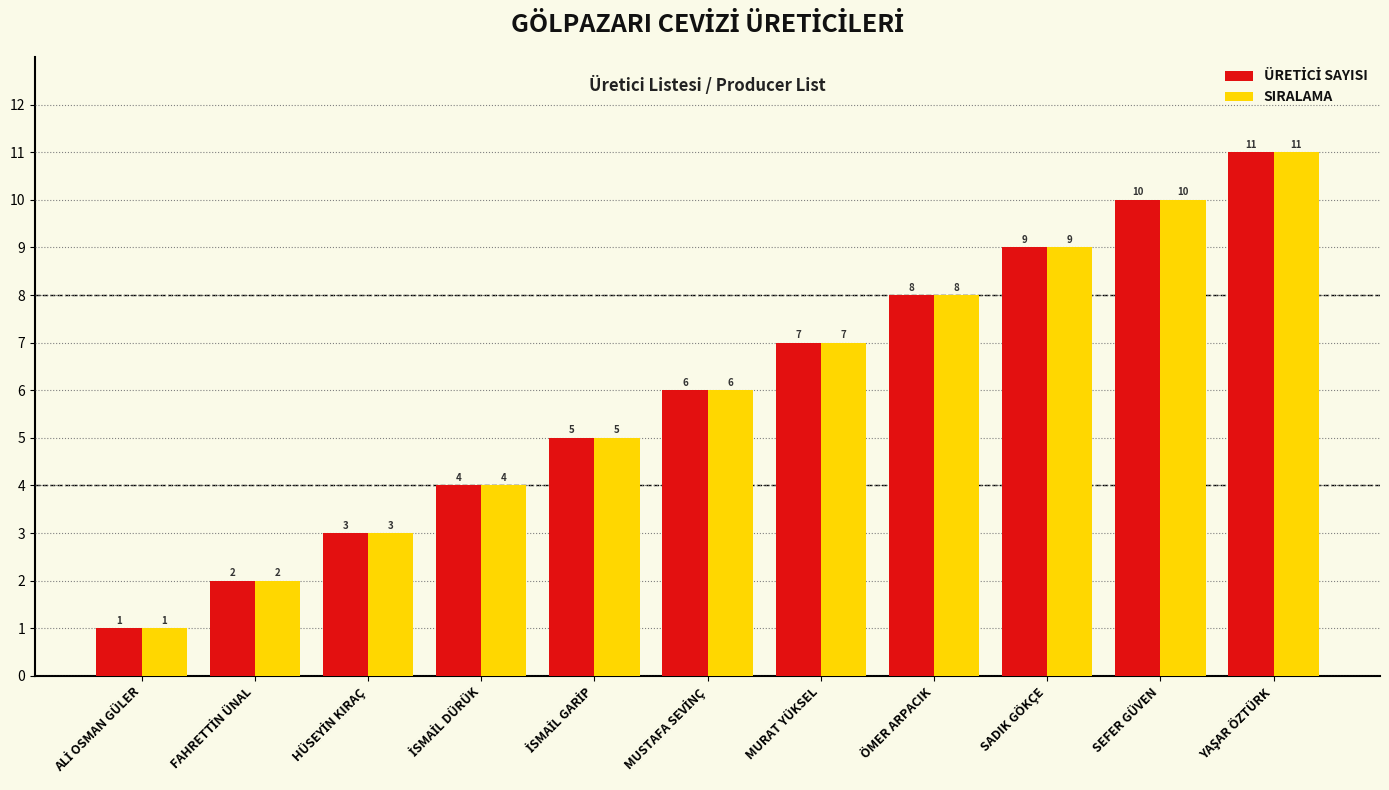

True or false: SIRALAMA has a value of 14 at SADIK GÖKÇE.

False